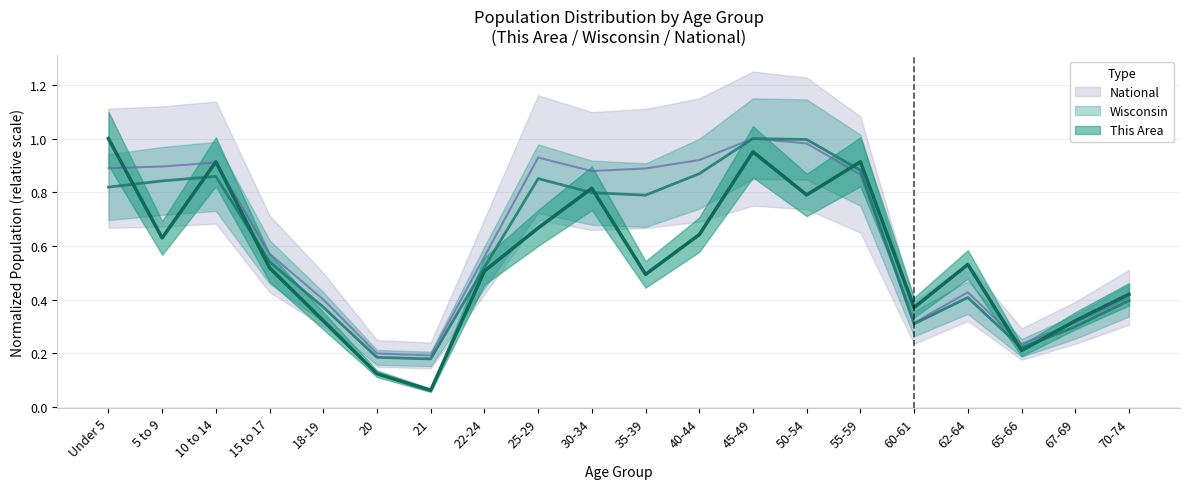

Rank the series by their average value, from highest to lowest.

National, Wisconsin, This Area